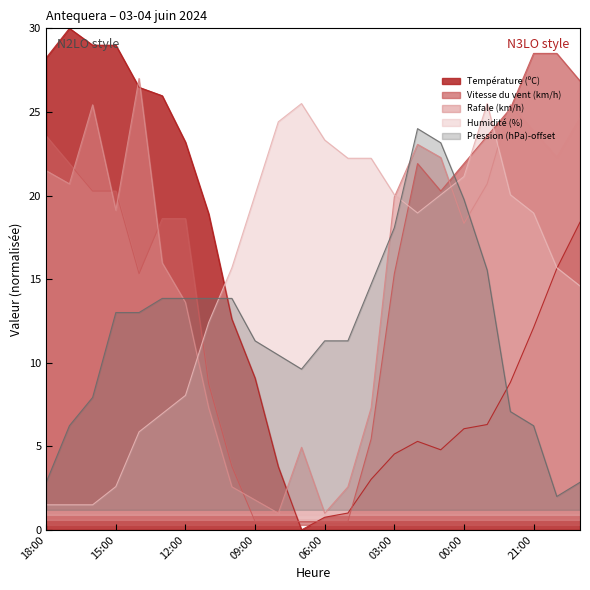

What is the difference between the second highest and second lowest values in the Rafale (km/h) series?

24.4